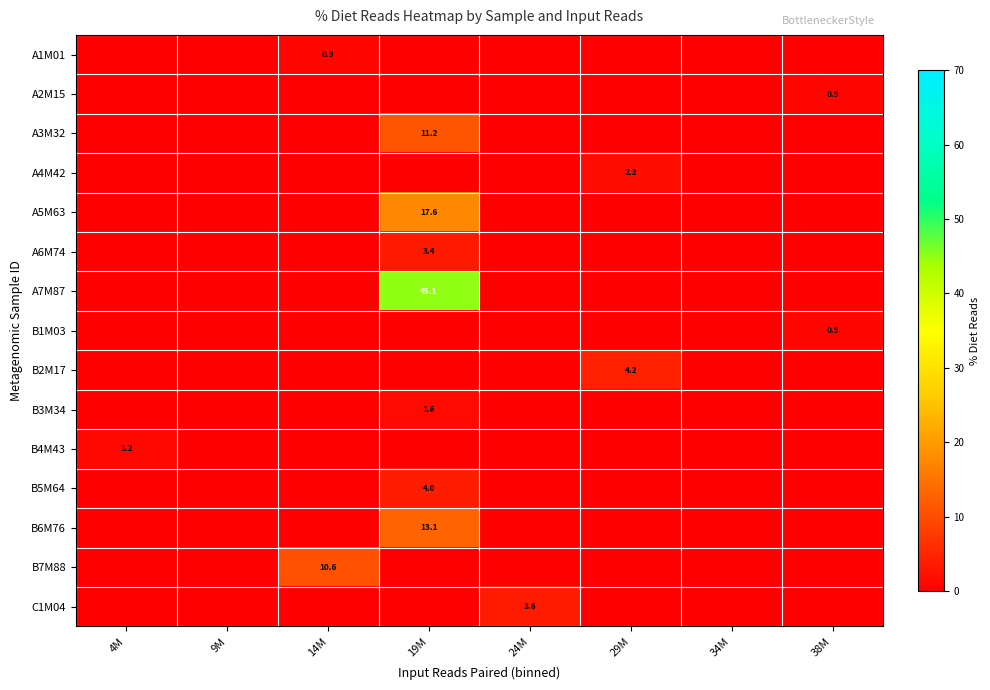

Is it true that C1M04 equals 5.4 at 24M?

False